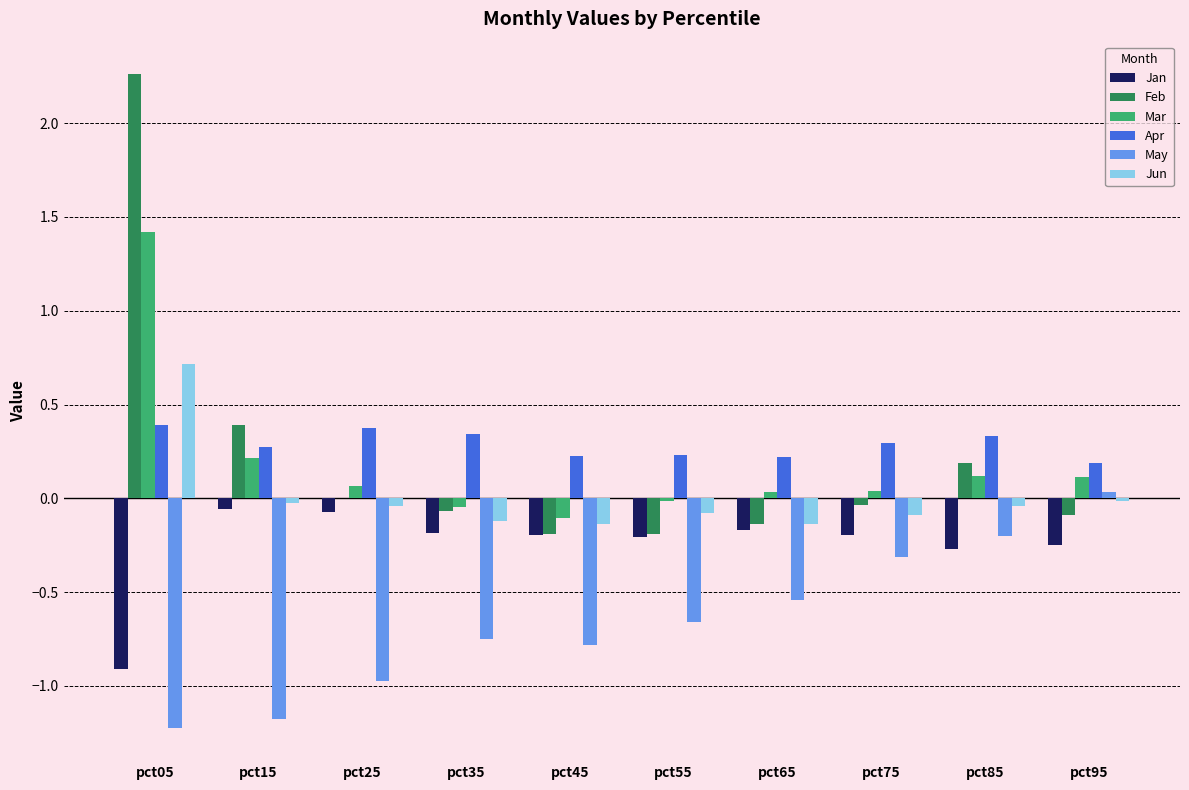

At which category is the sum across all series the highest?

pct05